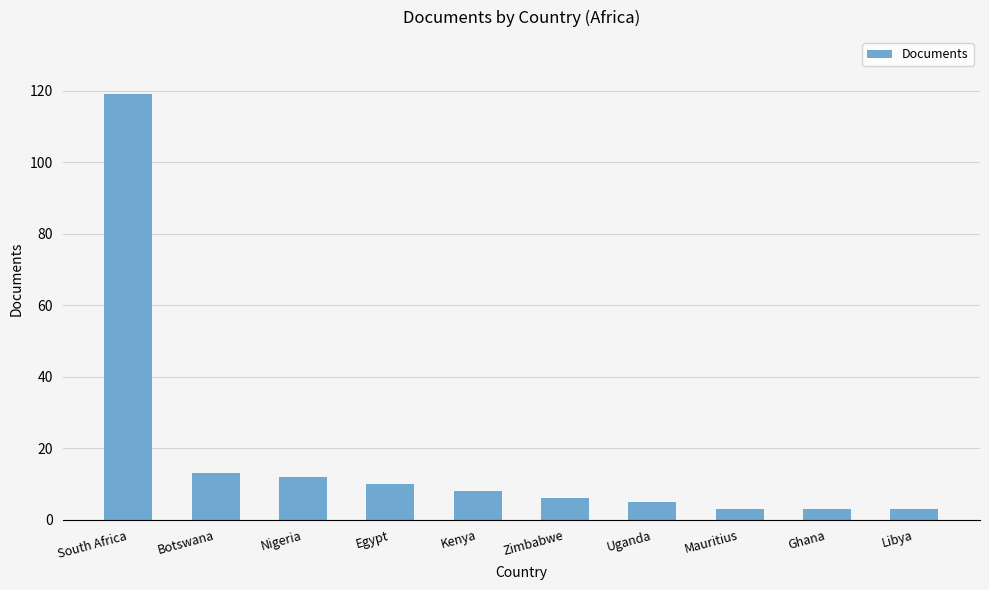

What is the sum of the values at South Africa and Nigeria?

131